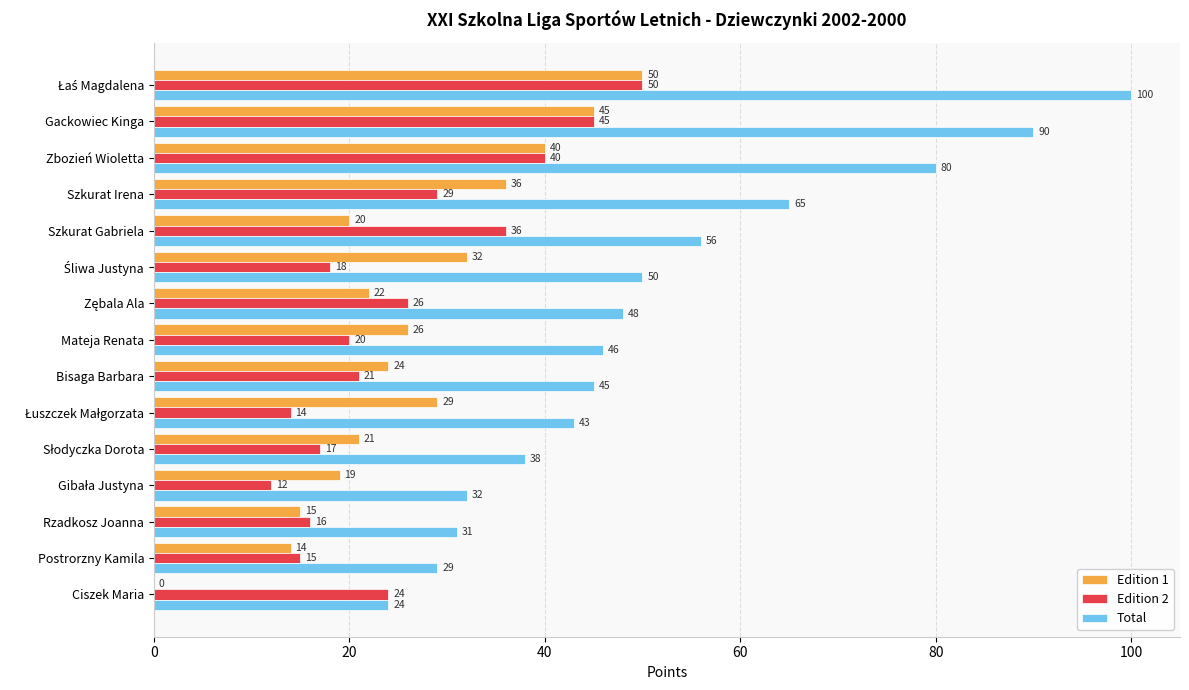

True or false: Total has a value of 140 at Gackowiec Kinga.

False